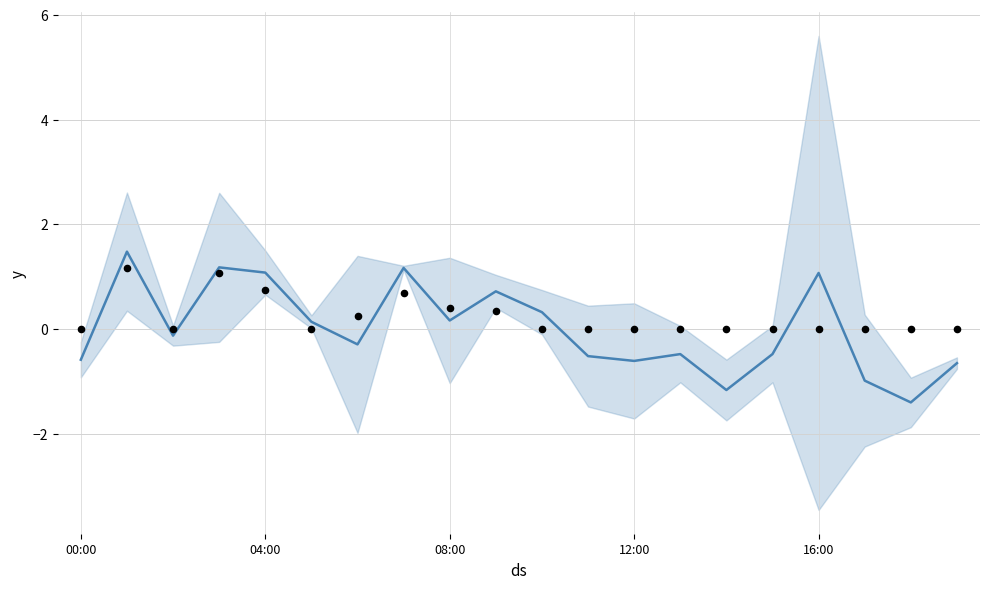

Is the value of P1 at 04:00 greater than the value of P2 at 08:00?

Yes